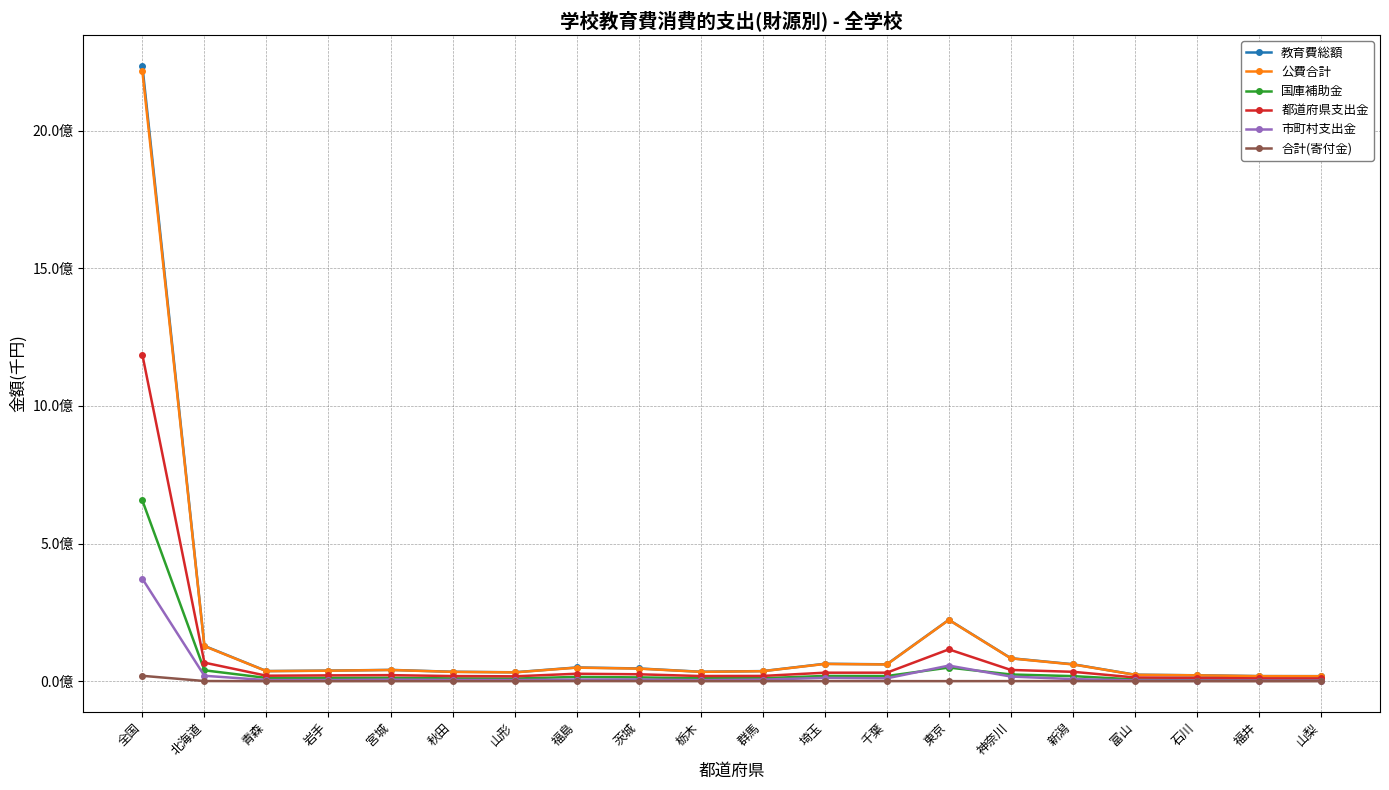

What is the difference between the highest and lowest values at 埼玉?

62986817